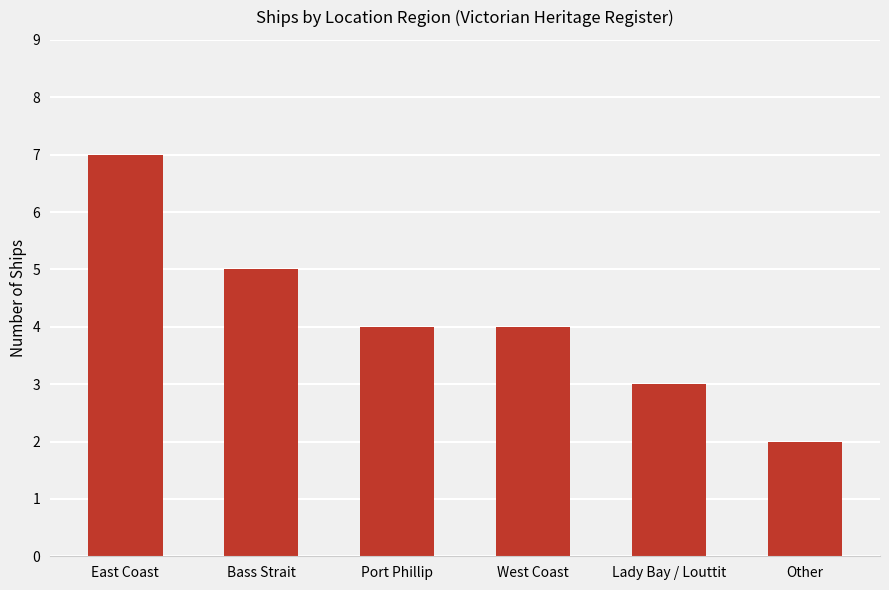

At which category does the chart reach its minimum across all series?

Other